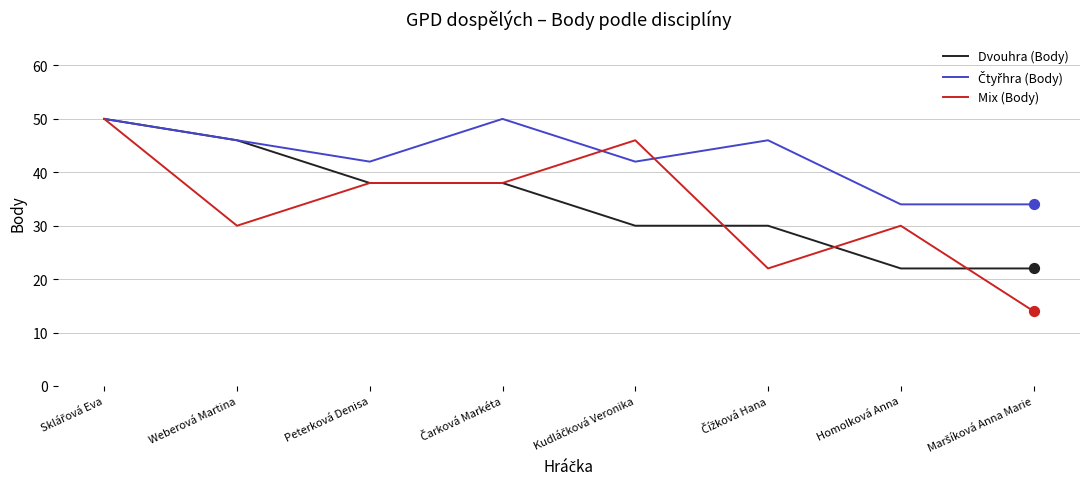

True or false: Dvouhra (Body) has a value of 46 at Weberová Martina.

True